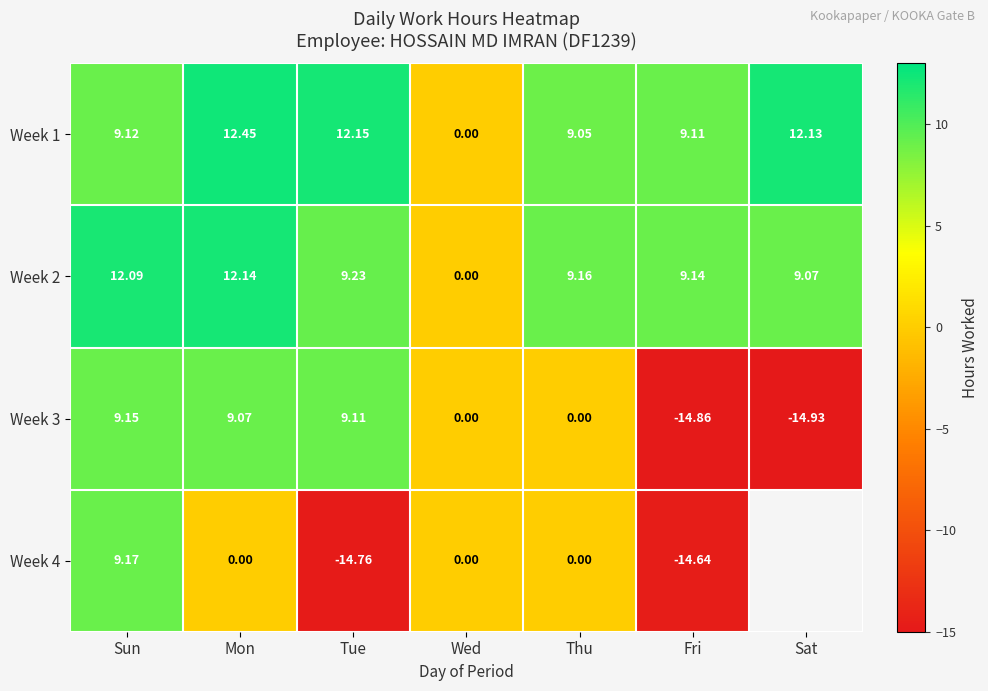

Where is Week 1 nearest to the value 6?

Thu